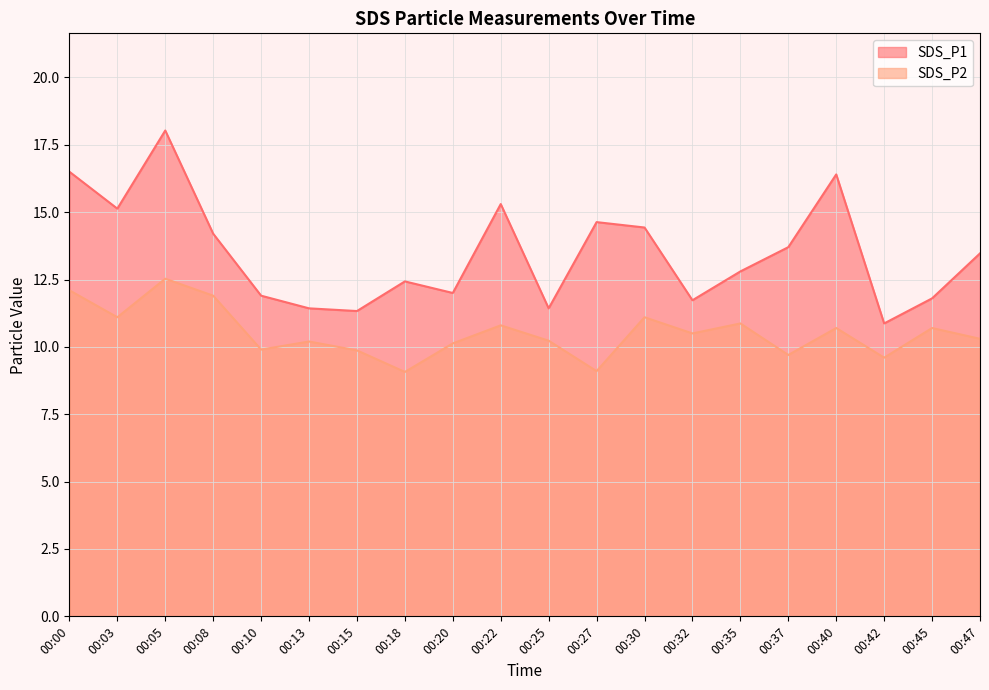

True or false: SDS_P2 and SDS_P1 cross at least once.

False